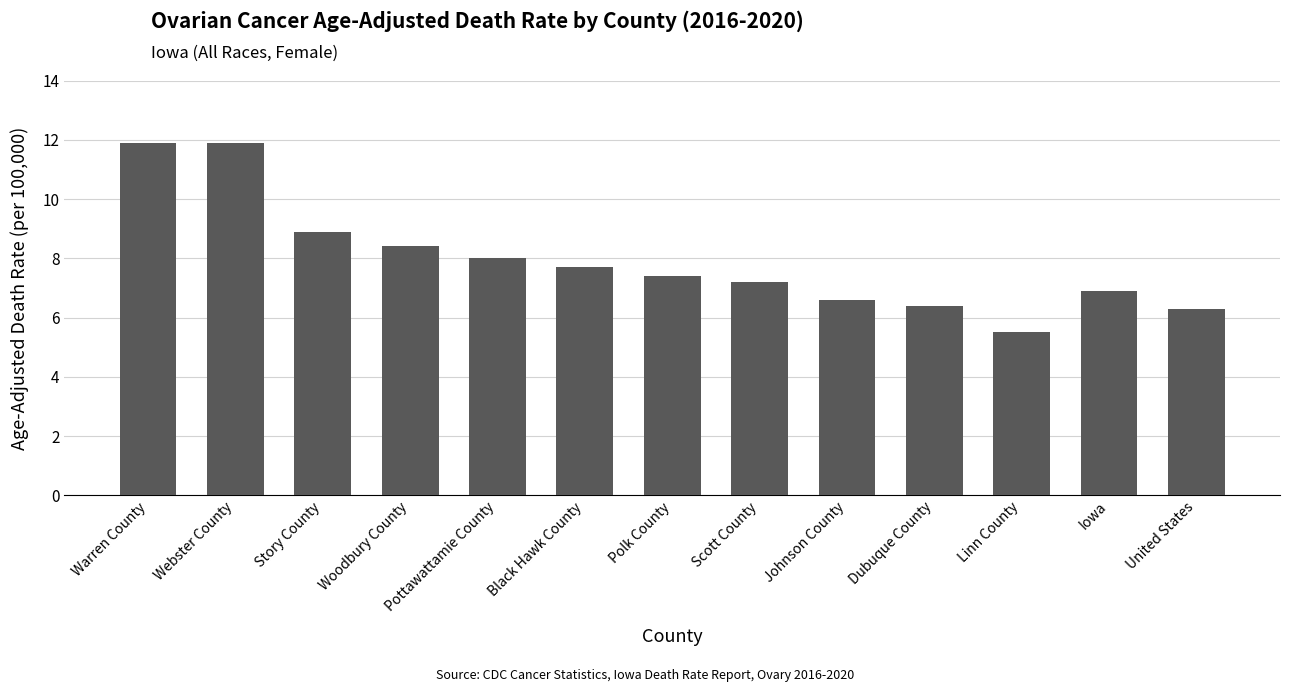

Reading right to left, extract all data points from this chart.

6.3	6.9	5.5	6.4	6.6	7.2	7.4	7.7	8.0	8.4	8.9	11.9	11.9